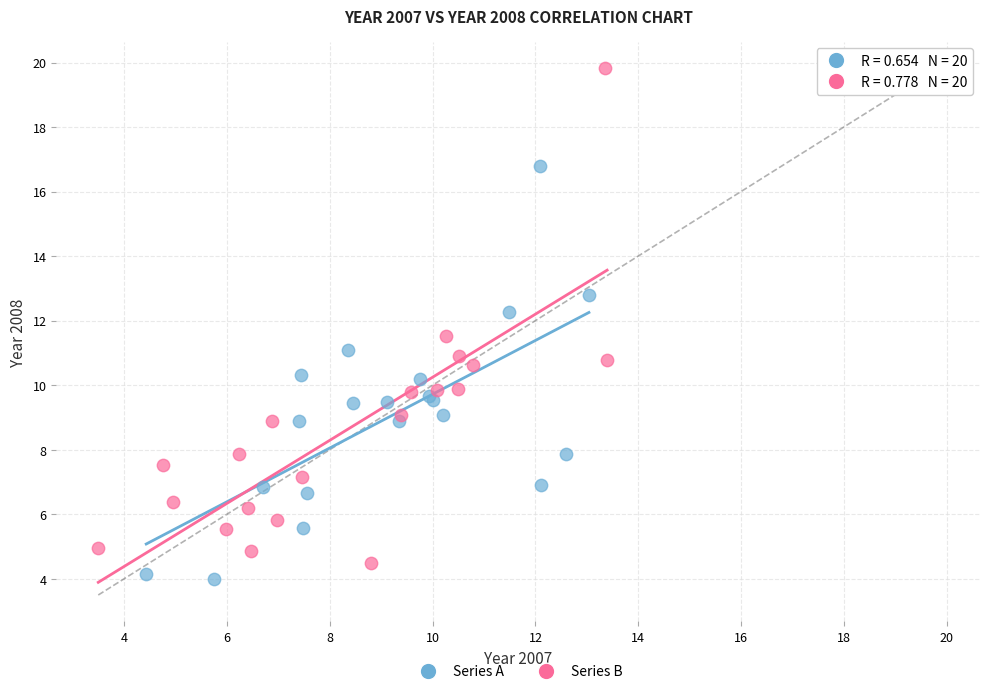

Which series has the widest spread of Y values?

Series B